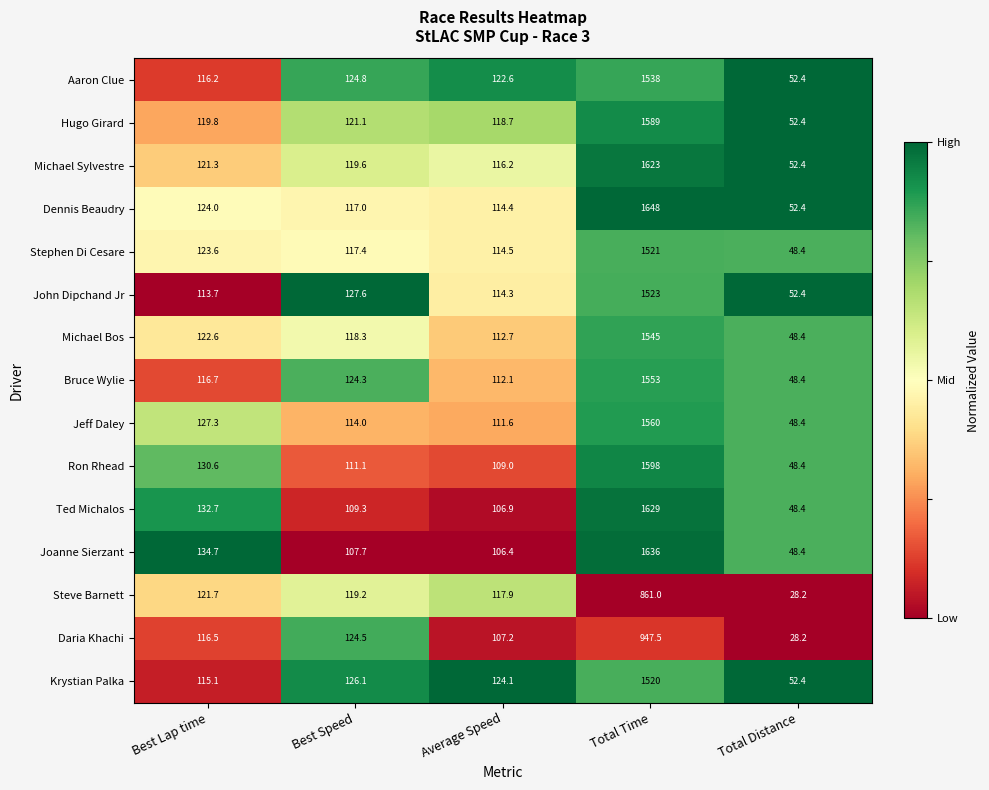

Between Best Lap time and Total Distance, which series saw the biggest shift?

Steve Barnett